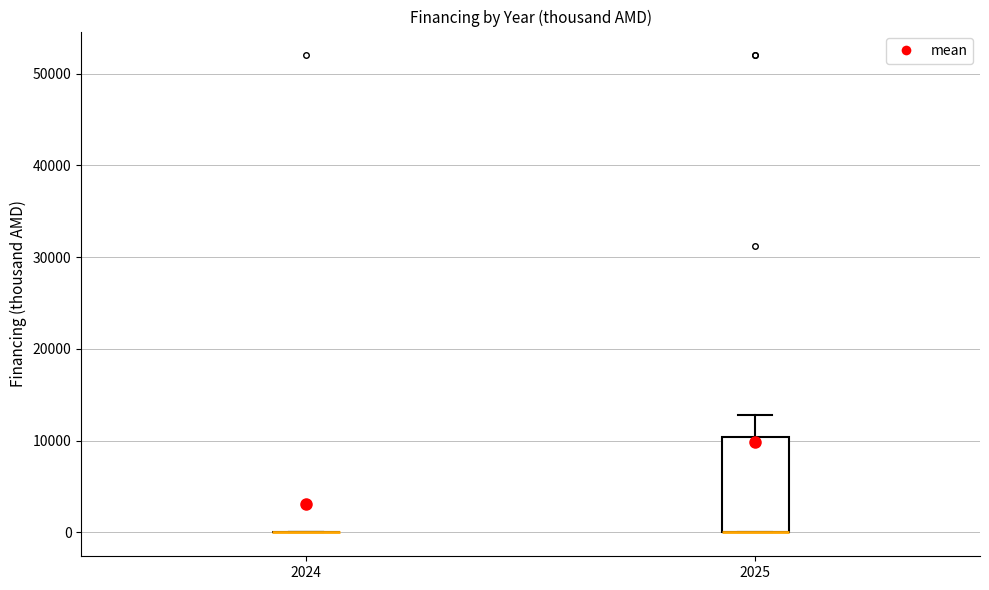

Reading left to right, read every box against the y-axis: the position of its median line, the range the box covers, and the ends of its whiskers. The values are not printed on the chart, so give them approximately, as read against the axis.

2024: box collapsed to a line at 0, whiskers 0 to 0
2025: median 0 (drawn on the box's lower edge), box 0 to 10000, whiskers 0 to 13000